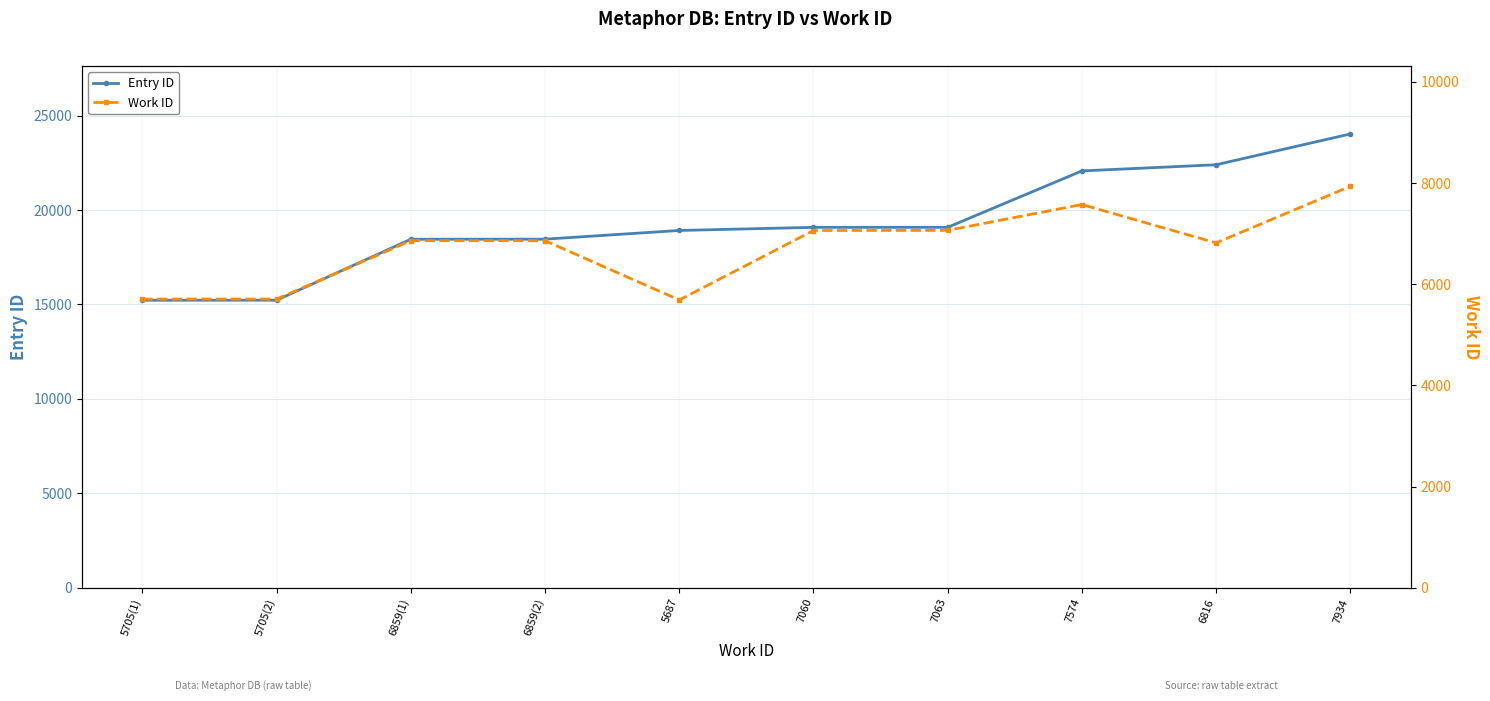

Where is Work ID nearest to the value 6810?

6816